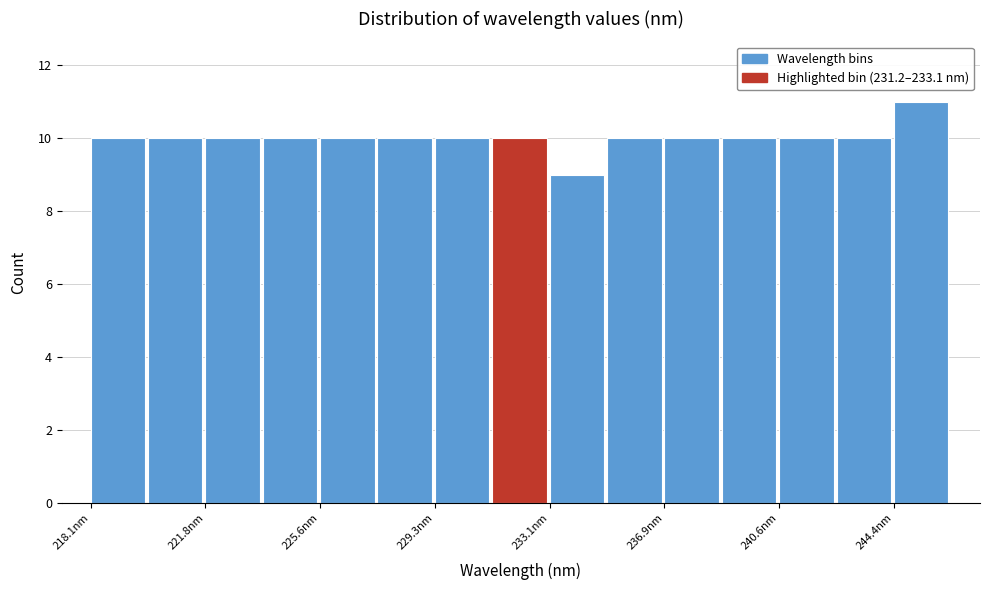

Around what value on the x-axis is the tallest bar? Give the approximate position of its centre, as read against the axis.

245.5